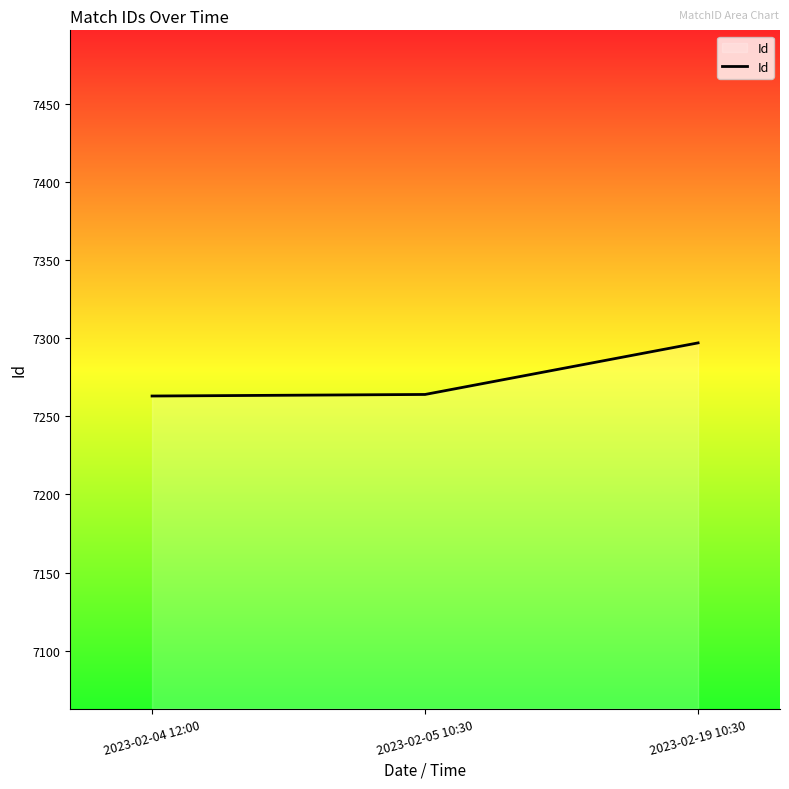

Read the value at 2023-02-19 10:30, to the nearest 5.

7295